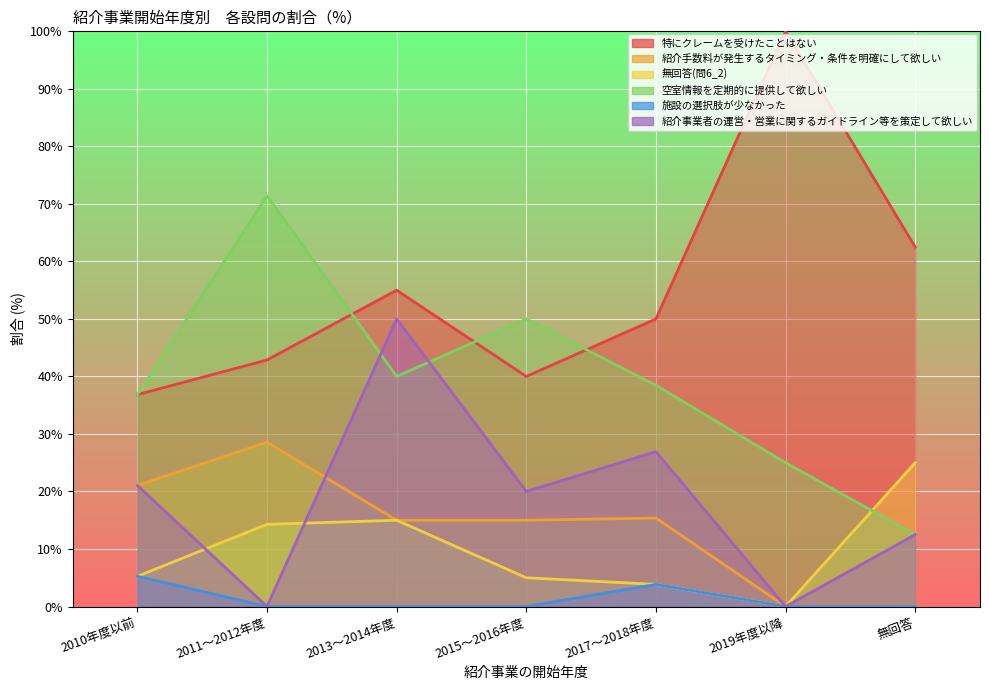

Is it true that 無回答(問6_2) equals 19.6 at 2011～2012年度?

False